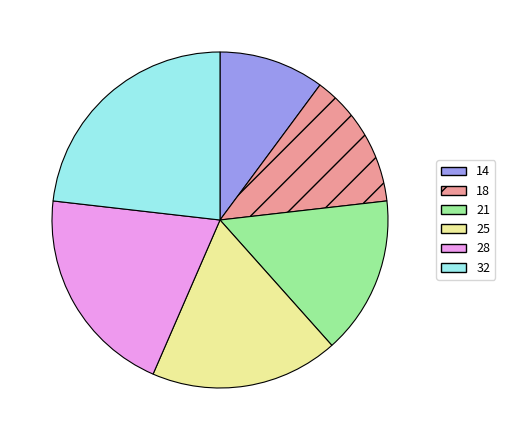

What is the smallest slice in the pie chart?

14